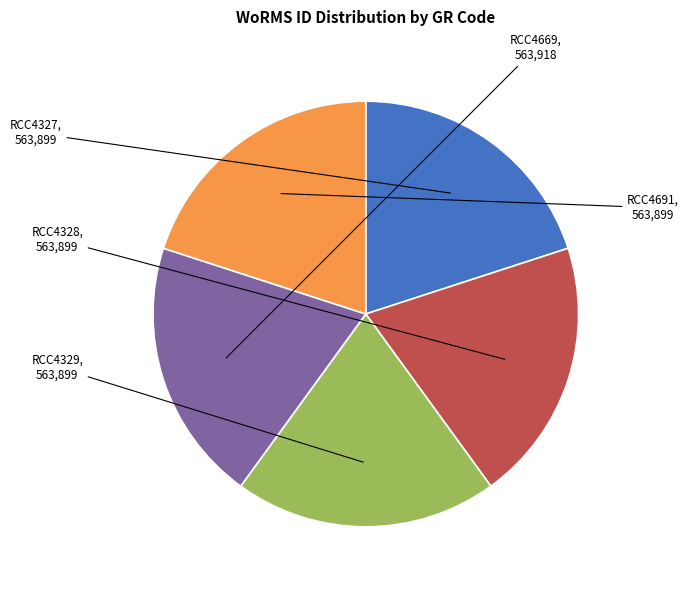

Is there any slice that represents more than half of the pie?

No